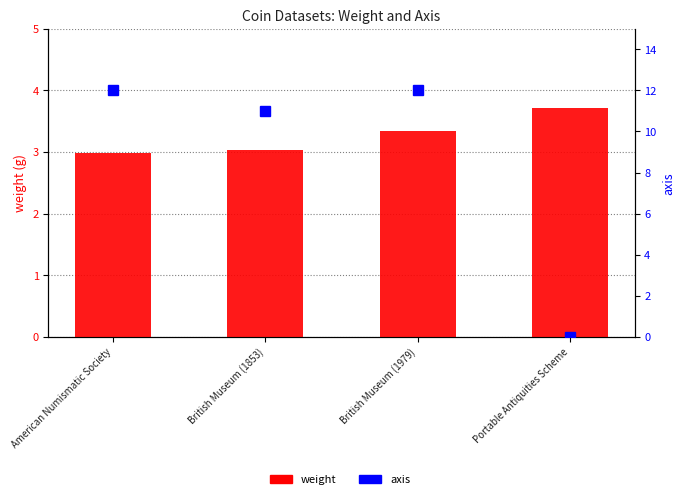

What is the maximum value shown in the chart?

12.0